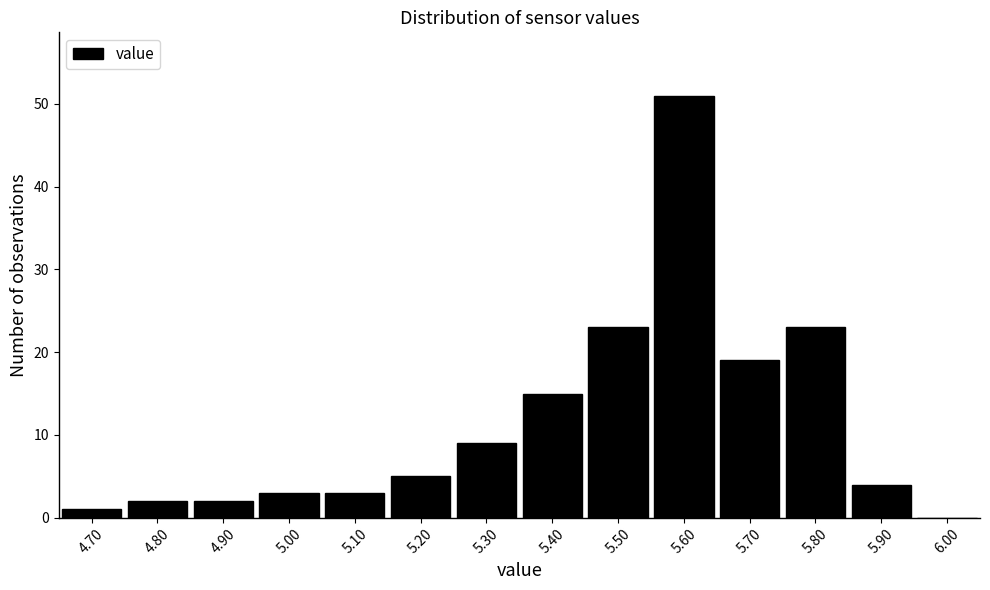

Reading left to right, list every bar in this chart as the range it spans on the x-axis followed by its height. The values are not printed on the chart, so give them approximately, as read against the axis.

4.65 to 4.75: 1
4.75 to 4.85: 2
4.85 to 4.95: 2
4.95 to 5.05: 3
5.05 to 5.15: 3
5.15 to 5.25: 5
5.25 to 5.35: 9
5.35 to 5.45: 15
5.45 to 5.55: 23
5.55 to 5.65: 51
5.65 to 5.75: 19
5.75 to 5.85: 23
5.85 to 5.95: 4
5.95 to 6.05: 0